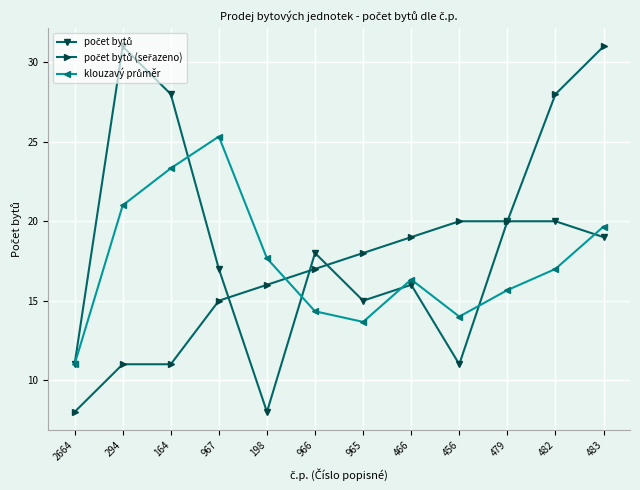

What is the spread (max minus min) of values at 965?

4.3